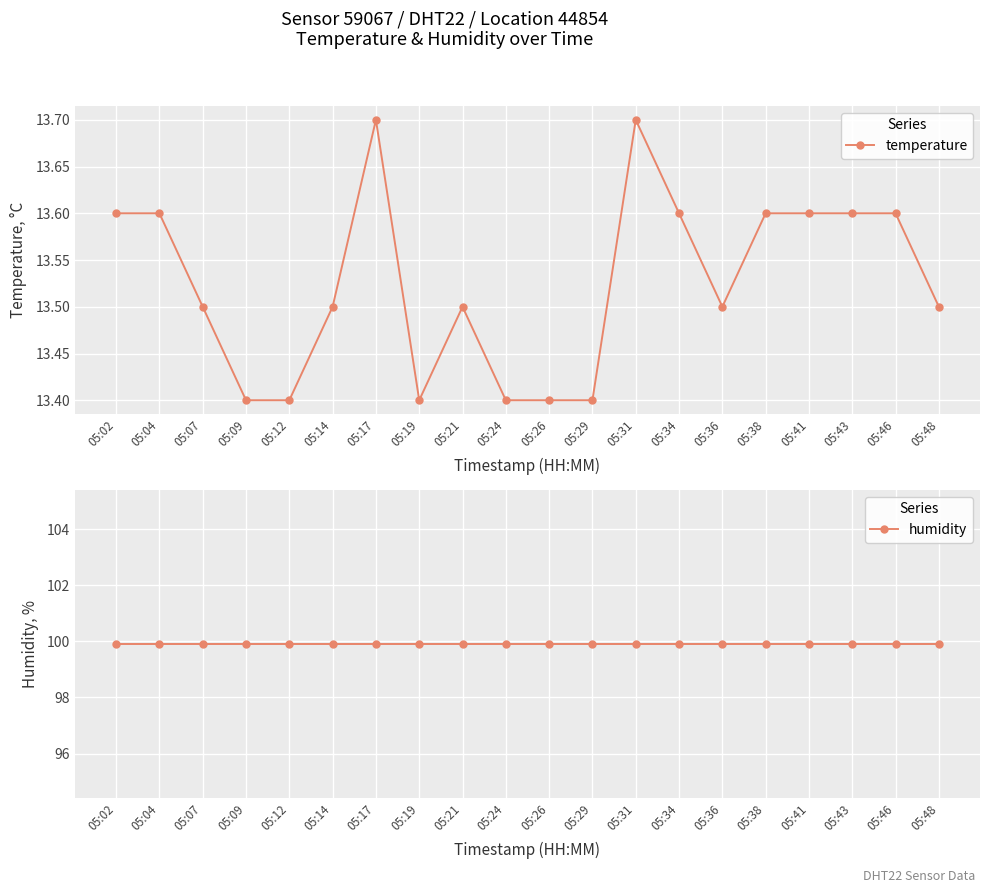

Rank the categories by humidity value from highest to lowest.

05:02, 05:04, 05:07, 05:09, 05:12, 05:14, 05:17, 05:19, 05:21, 05:24, 05:26, 05:29, 05:31, 05:34, 05:36, 05:38, 05:41, 05:43, 05:46, 05:48